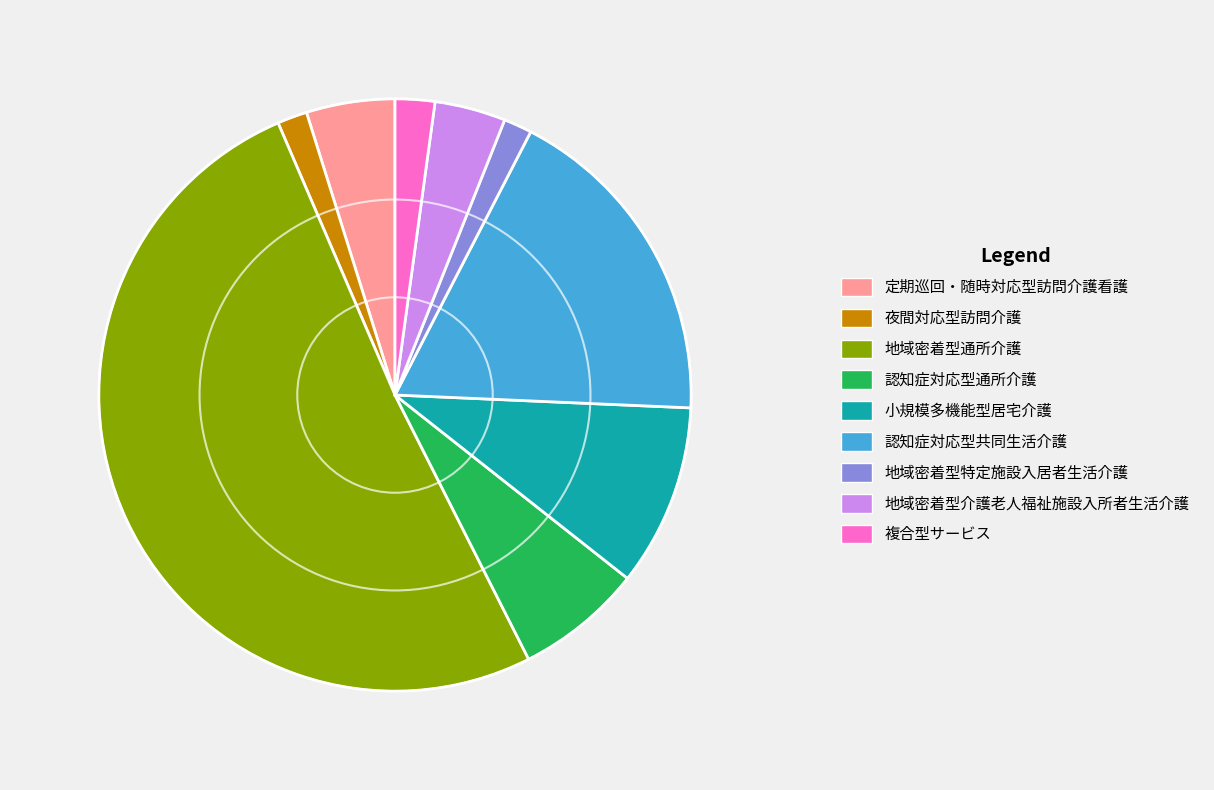

Between 夜間対応型訪問介護 and 小規模多機能型居宅介護, which is larger?

小規模多機能型居宅介護